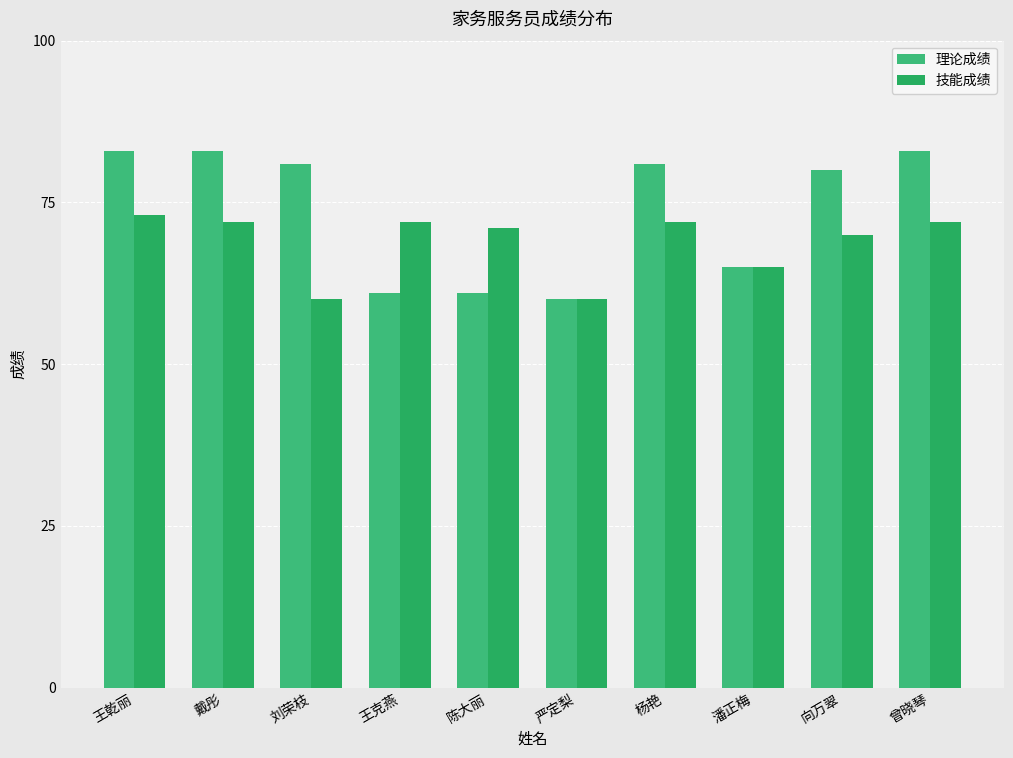

How many bars are there in total?

20